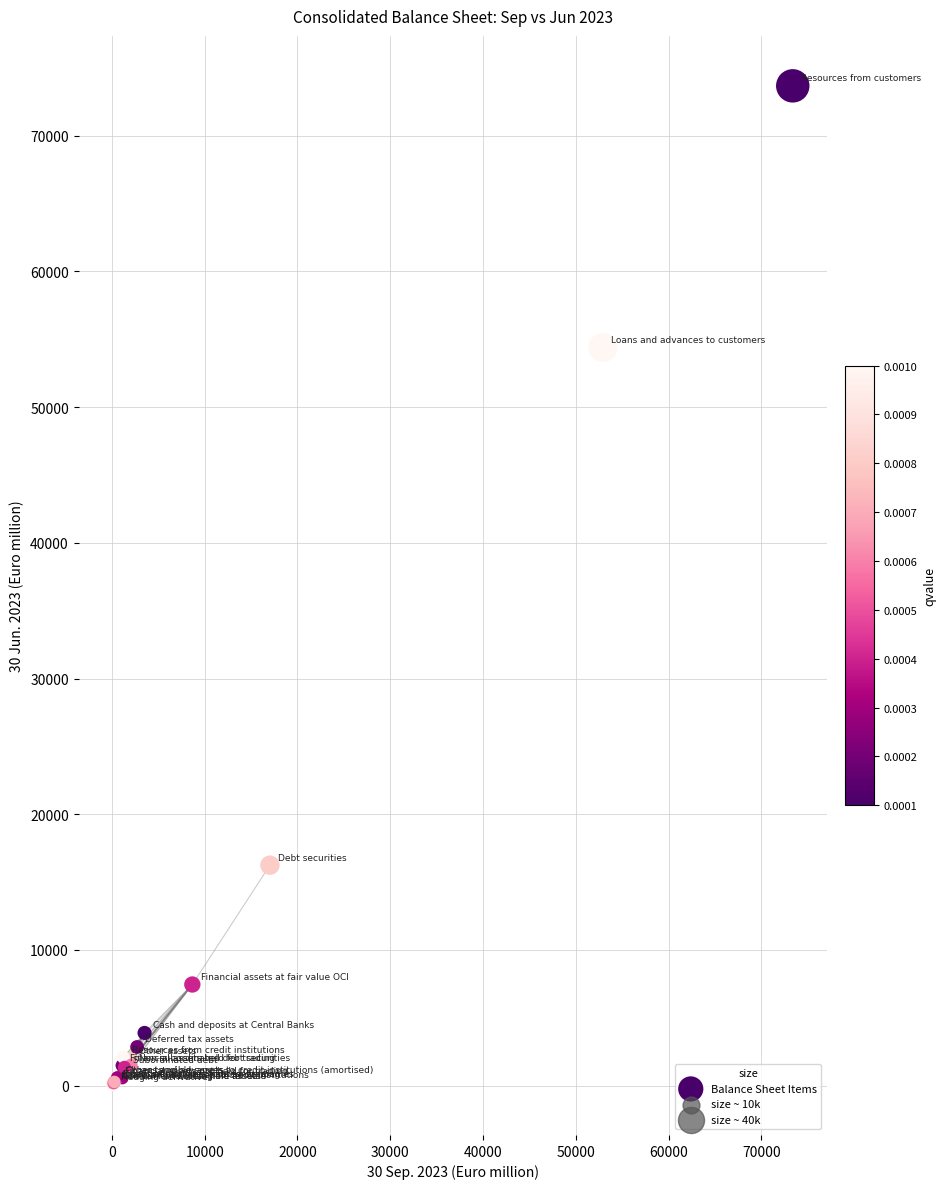

What Y value in the scatter plot is closest to 36862?

54396.7